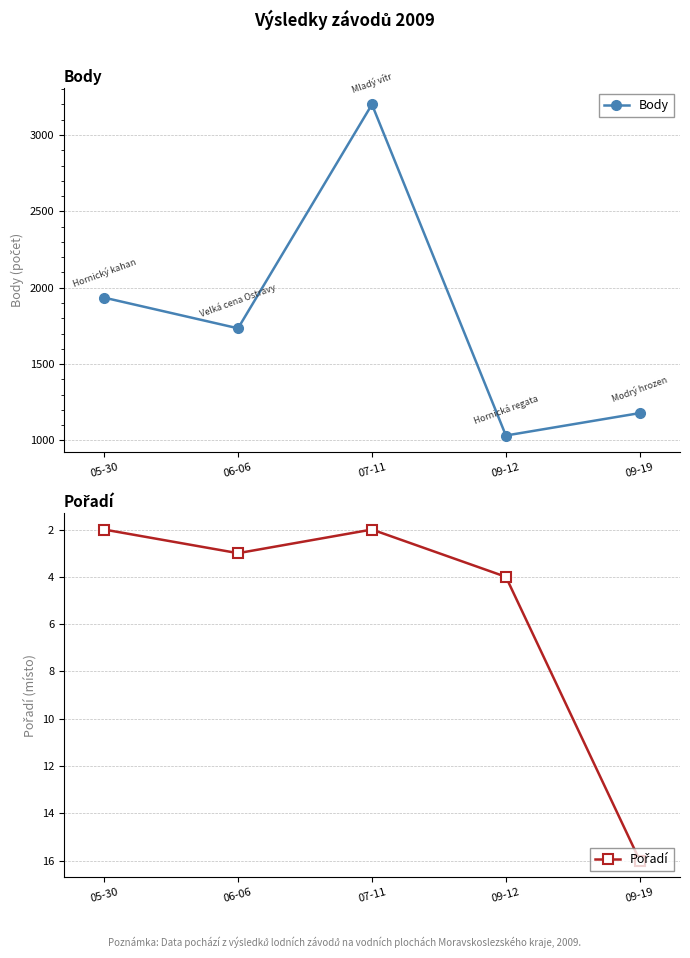

What is the sum of all Pořadí values?

27